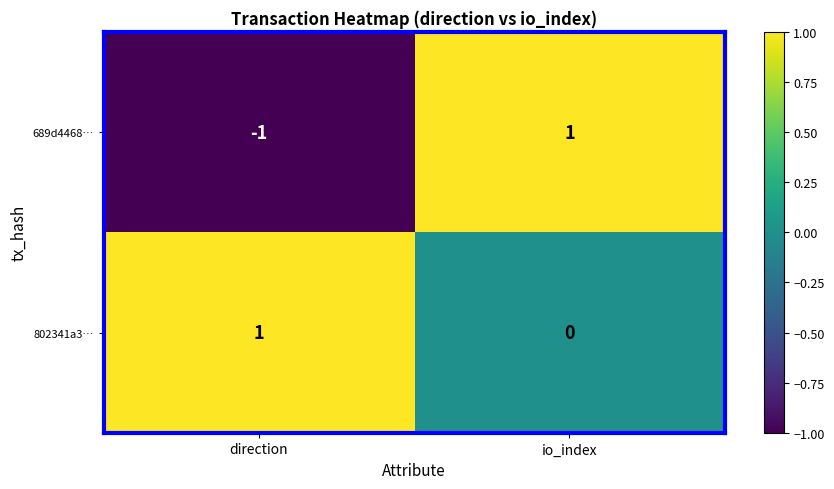

Reading left to right, list all the values displayed in this chart.

689d4468…: direction=-1	io_index=1
802341a3…: direction=1	io_index=0